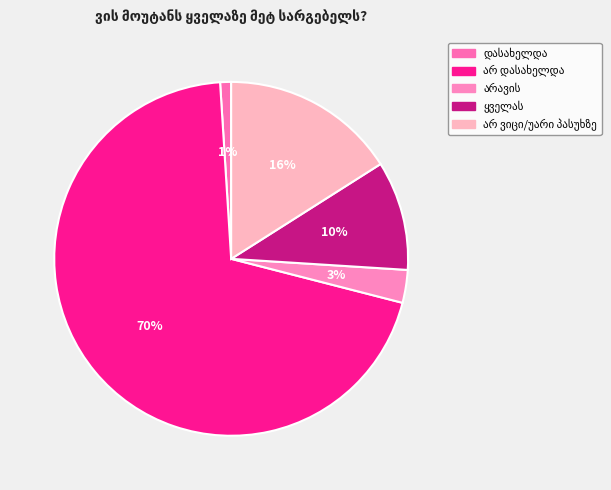

How much of the chart is everything except ყველას?

90.0%